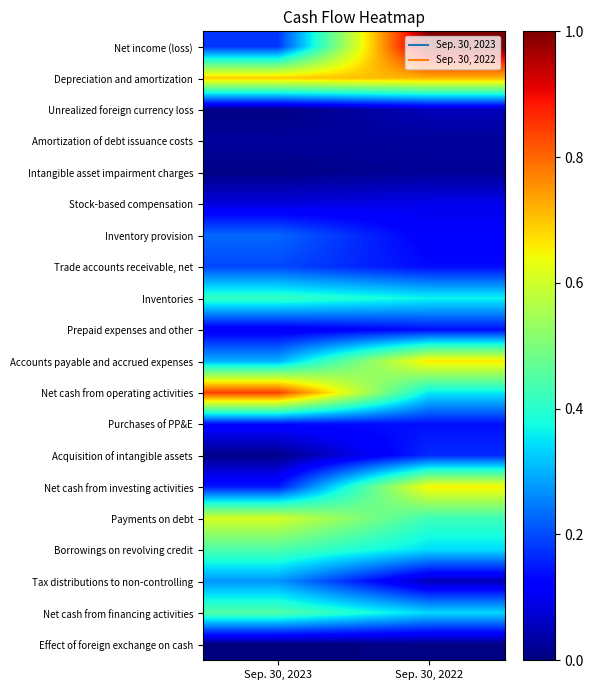

What is the greatest value displayed?

1.0